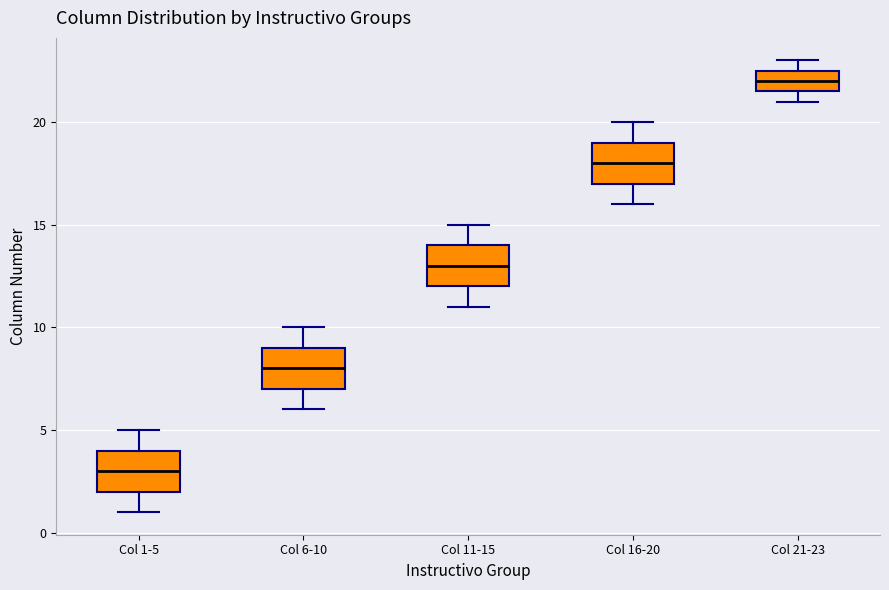

Reading left to right, transcribe this box plot: for each box, give where its median line is, the range the box spans, and where its two whiskers end, as read against the y-axis. The values are not printed on the chart, so give them approximately, as read against the axis.

Col 1-5: median 3.0, box 2.0 to 4.0, whiskers 1.0 to 5.0
Col 6-10: median 8.0, box 7.0 to 9.0, whiskers 6.0 to 10.0
Col 11-15: median 13.0, box 12.0 to 14.0, whiskers 11.0 to 15.0
Col 16-20: median 18.0, box 17.0 to 19.0, whiskers 16.0 to 20.0
Col 21-23: median 22.0, box 21.5 to 22.5, whiskers 21.0 to 23.0